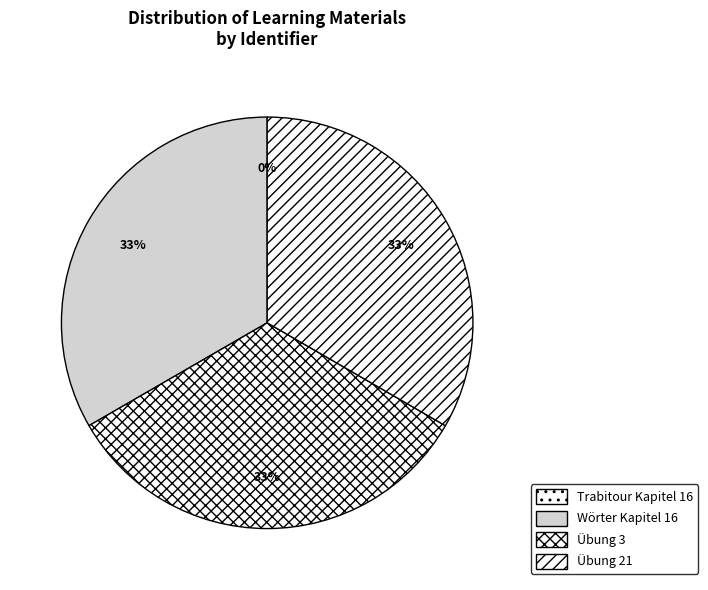

The Übung 3 slice represents 27% of the pie. True or false?

False